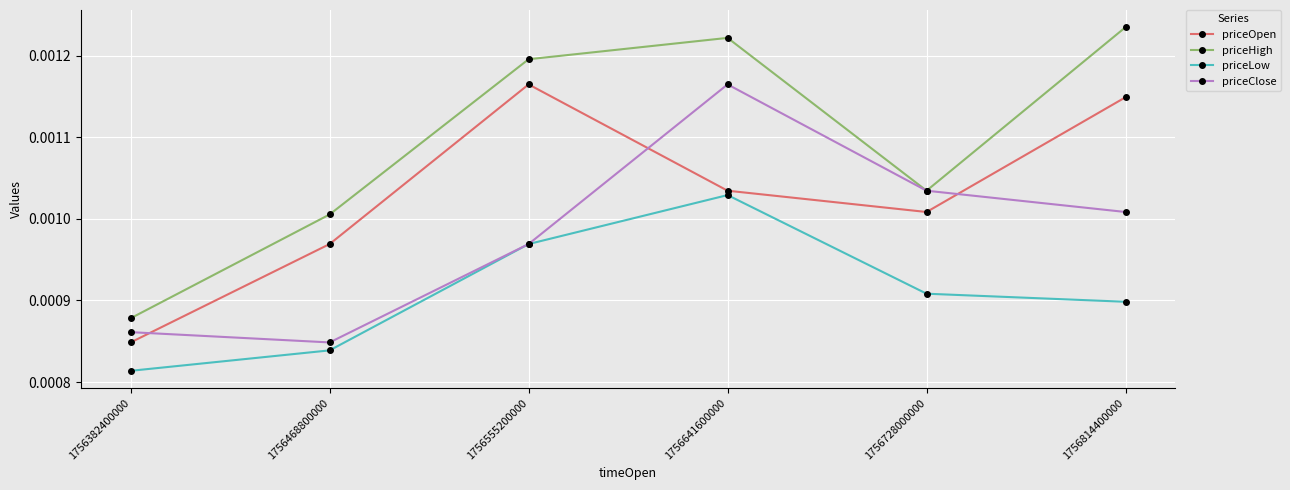

At which category does priceClose reach its first local peak?

1756641600000